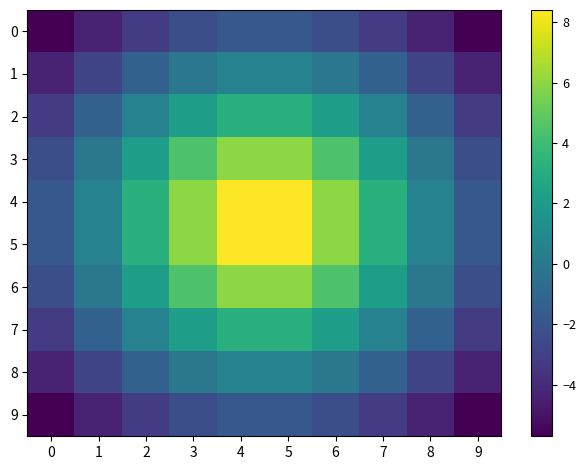

Which series has the largest total across all categories?

4